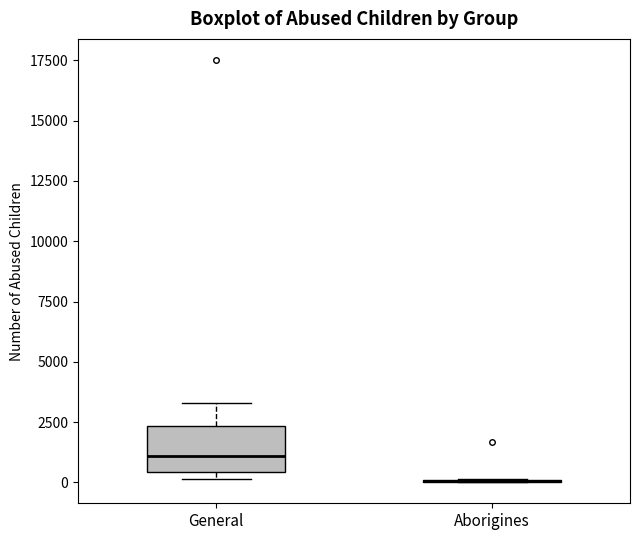

Reading left to right, transcribe this box plot: for each box, give where its median line is, the range the box spans, and where its two whiskers end, as read against the y-axis. The values are not printed on the chart, so give them approximately, as read against the axis.

General: median 1000, box 500 to 2500, whiskers 0 to 3500
Aborigines: box collapsed to a line at 0, whiskers 0 to 0